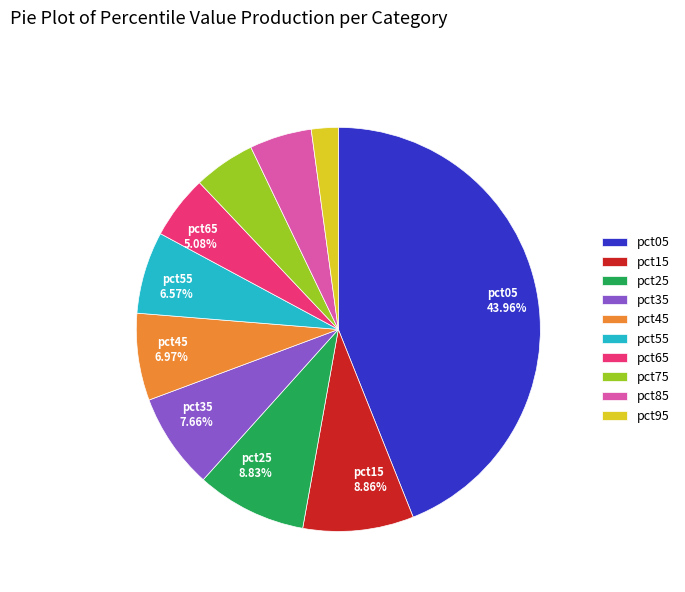

Is there a majority slice in this chart?

No